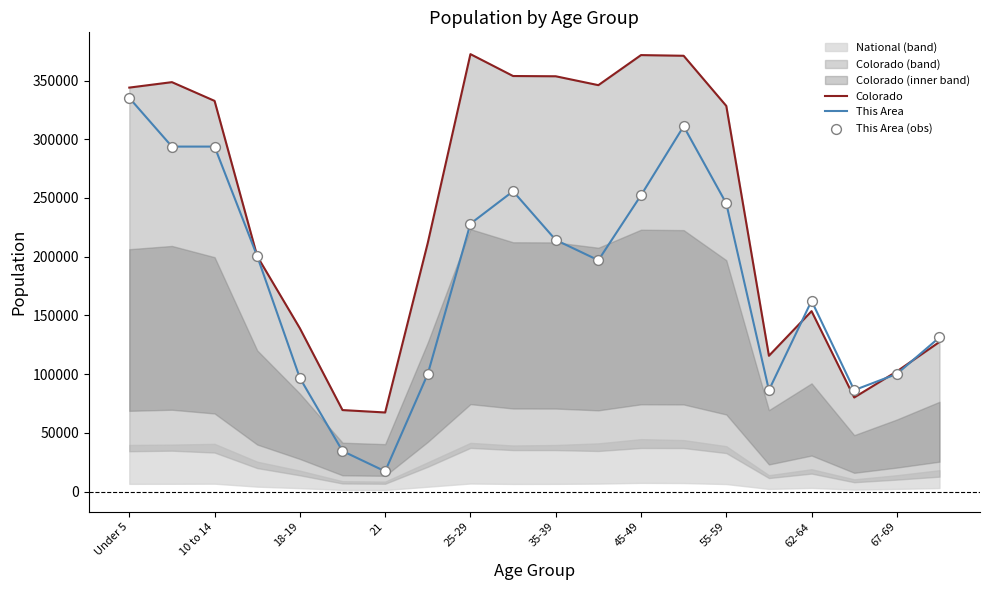

Which series reaches the maximum Y coordinate?

Colorado